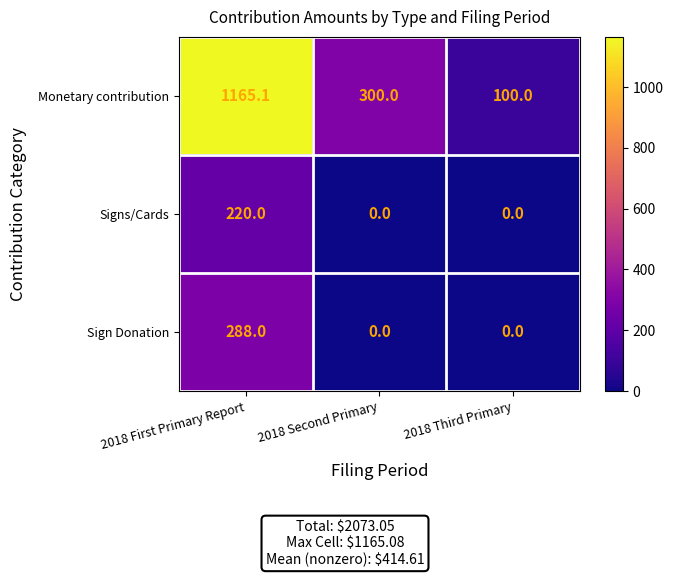

Rank the series by their maximum value, from highest to lowest.

Monetary contribution, Sign Donation, Signs/Cards